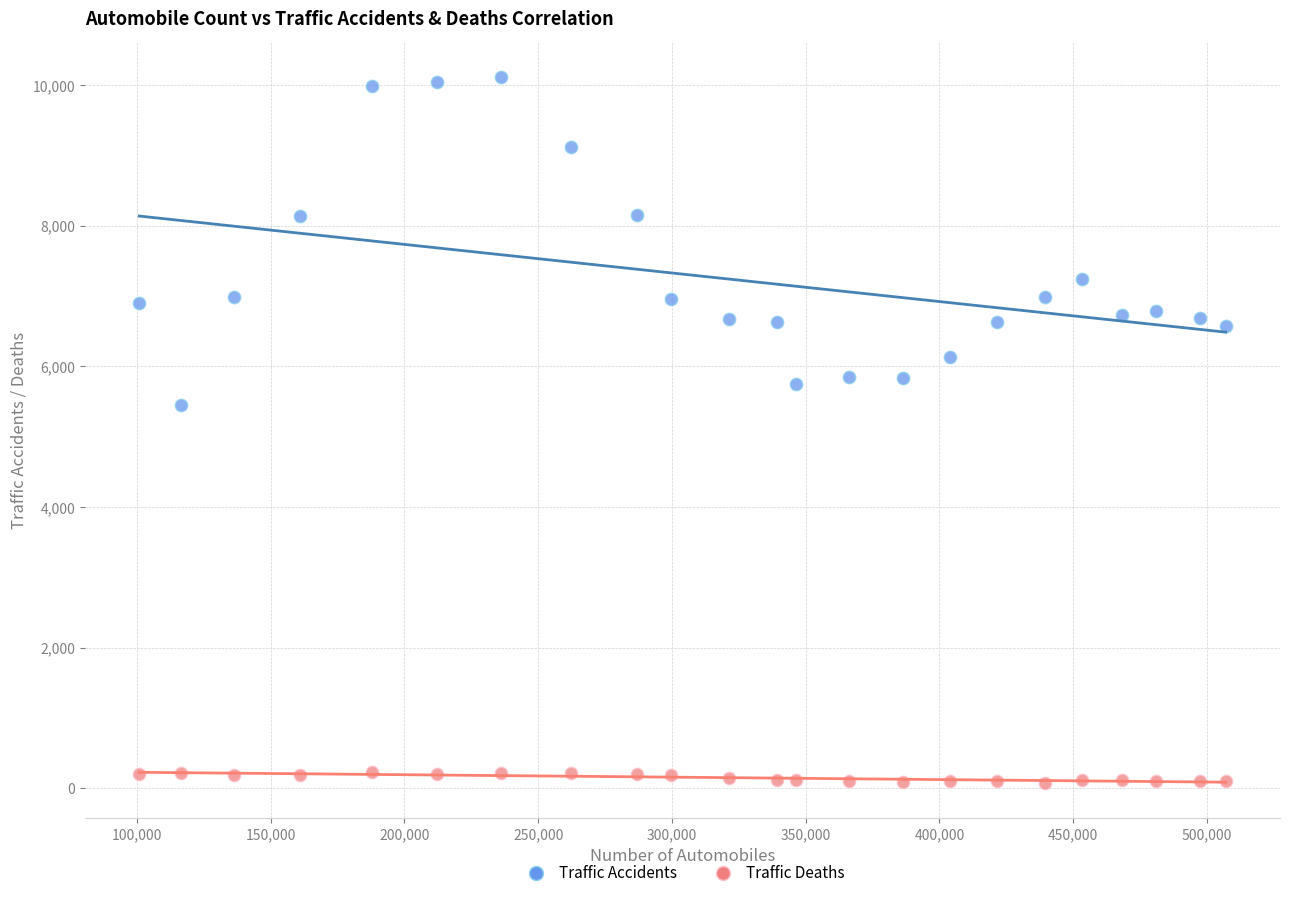

Across all series, what Y value is closest to 5100?

5458